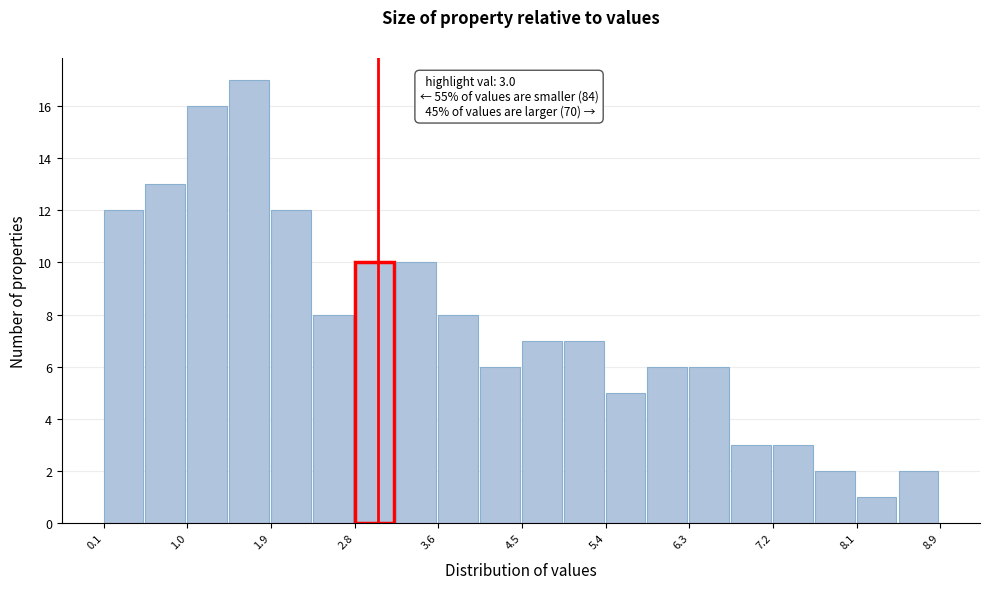

Which range on the x-axis has the tallest bar?

1.4 to 1.9